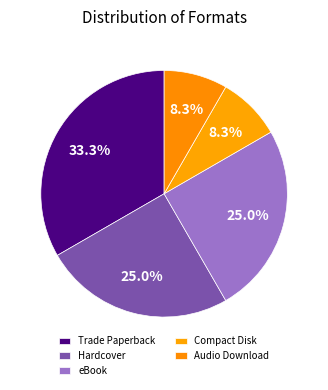

What is the ratio of the value at Audio Download to the value at Trade Paperback?

0.2